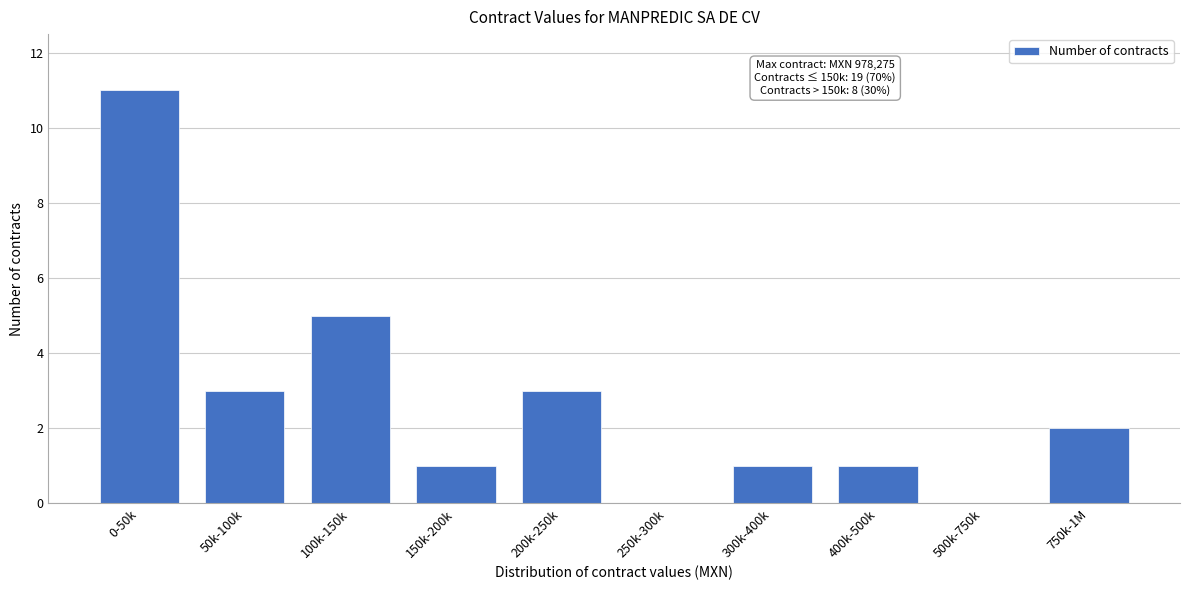

Reading left to right, list all the values displayed in this chart.

0-50k=11	50k-100k=3	100k-150k=5	150k-200k=1	200k-250k=3	250k-300k=0	300k-400k=1	400k-500k=1	500k-750k=0	750k-1M=2